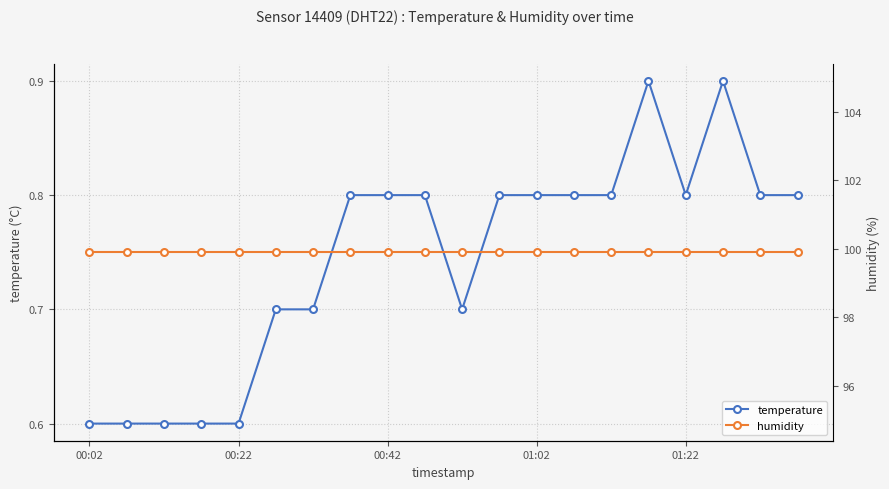

What is the difference between the maximum and minimum values in the temperature series?

0.3